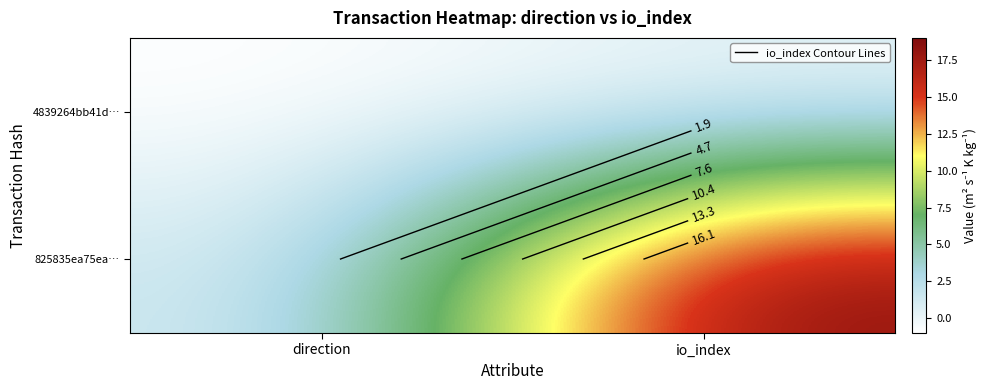

Which series has the largest total across all categories?

825835ea75ea…